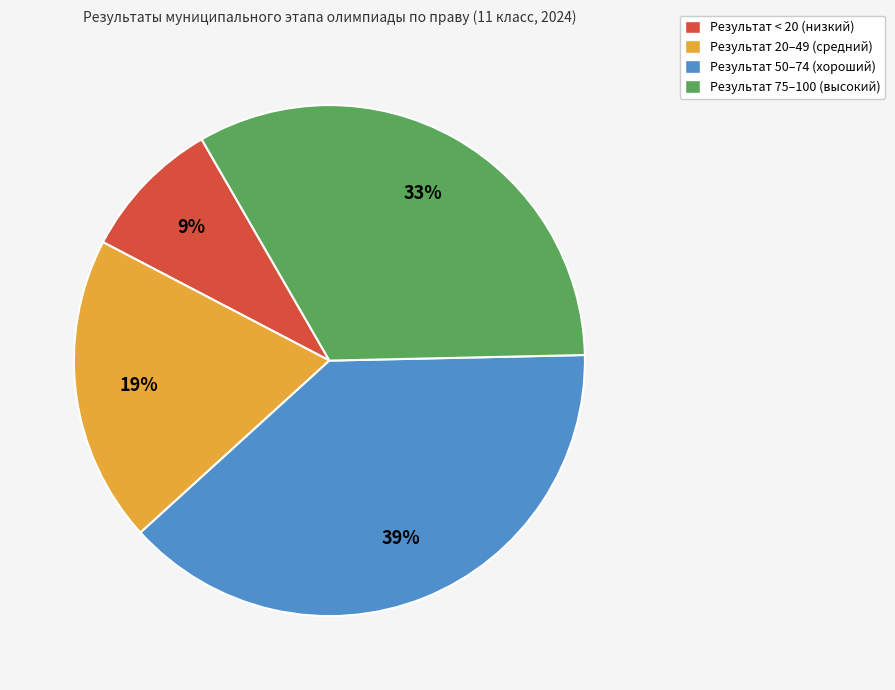

To the nearest percent, what is the difference between the largest and smallest slice percentages?

30%